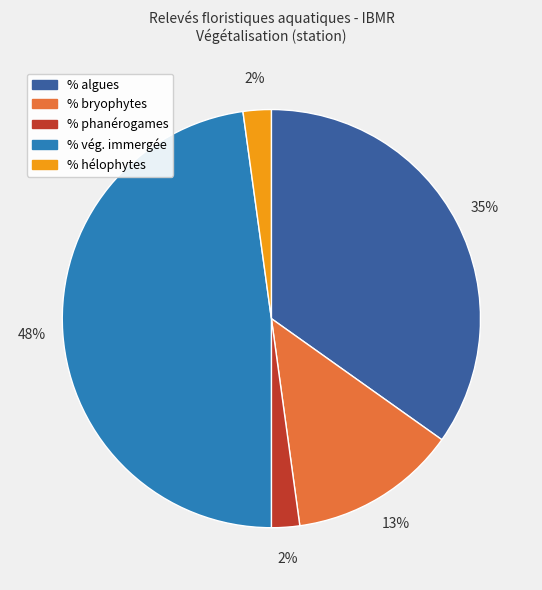

Is the sum of % algues and % bryophytes greater than half?

No